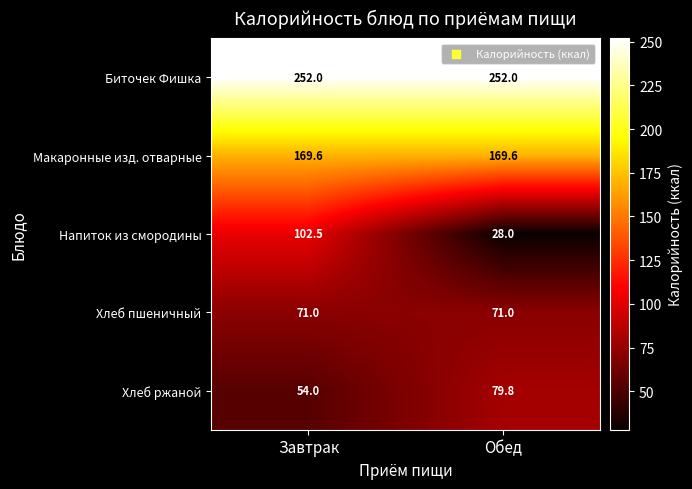

The Макаронные изд. отварные series shows 35.9 at Обед. True or false?

False